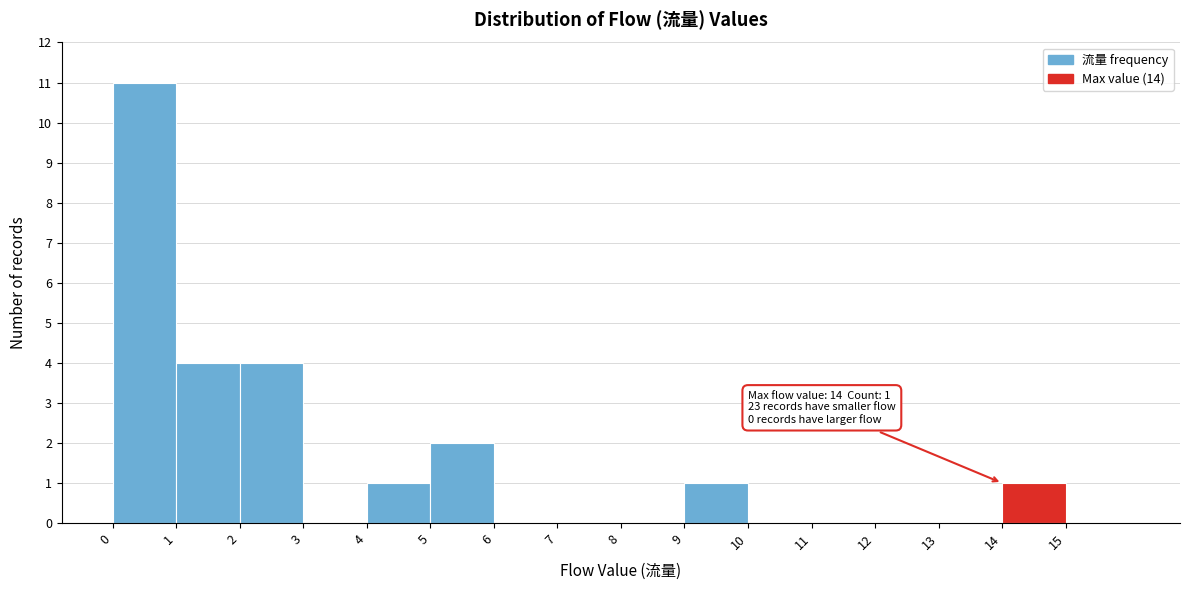

Which range on the x-axis has the tallest bar?

0 to 1